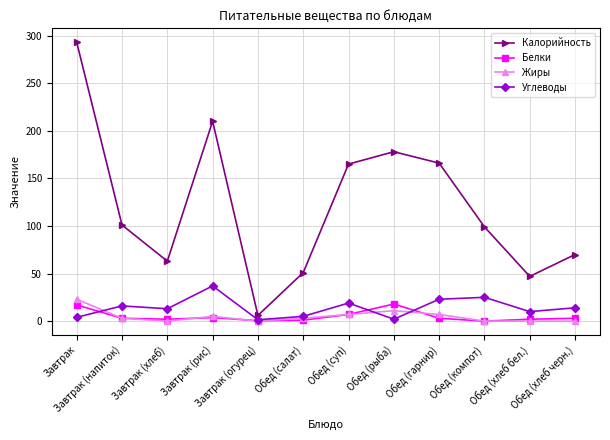

Reading left to right, what are all the values shown in this chart?

Калорийность: 293.0	101.0	63.0	210.0	6.0	51.0	165.0	178.0	166.0	99.0	47.0	70.0
Белки: 17.0	3.0	2.0	3.7	0.4	1.0	7.0	18.0	3.0	0.0	2.0	3.0
Жиры: 23.0	3.0	0.0	5.0	0.1	3.0	7.0	11.0	7.0	0.1	0.0	0.0
Углеводы: 4.0	16.0	13.0	37.0	1.4	5.0	19.0	2.0	23.0	25.0	10.0	14.0